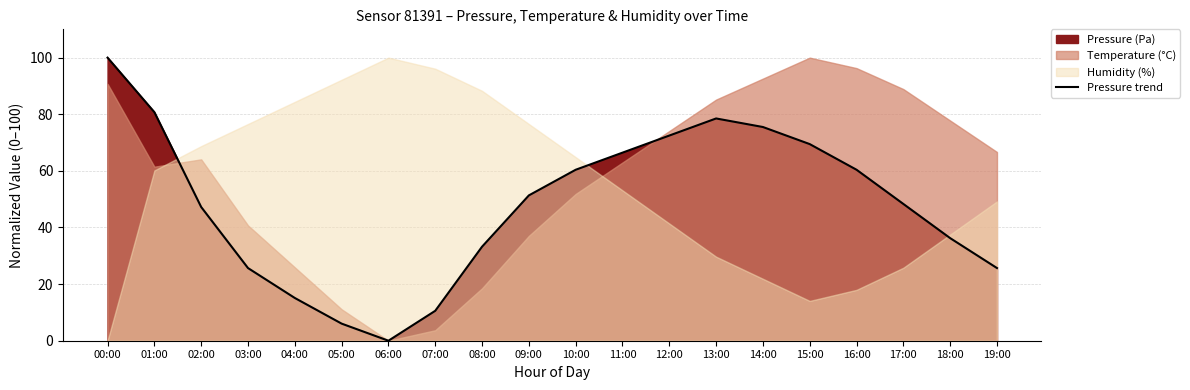

What is the value of the 4th point from the left?

25.7